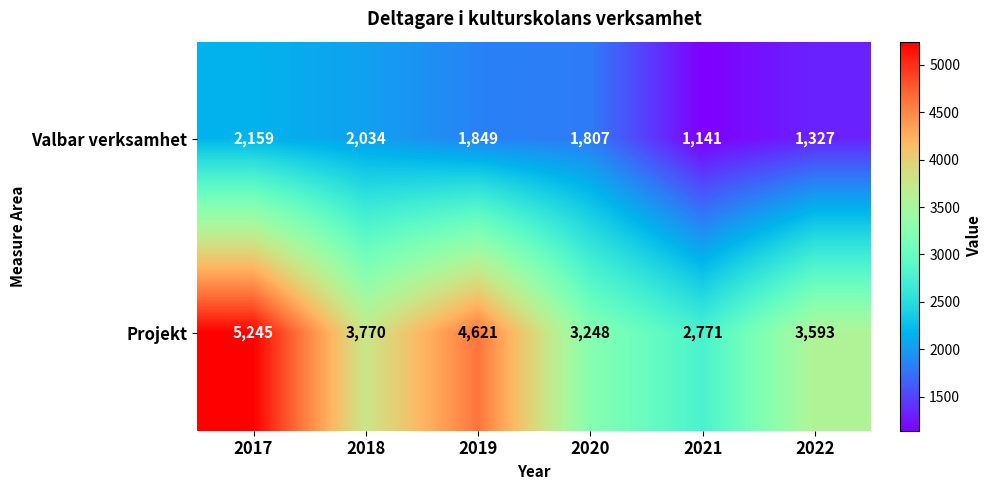

What is the spread (max minus min) of values at 2018?

1736